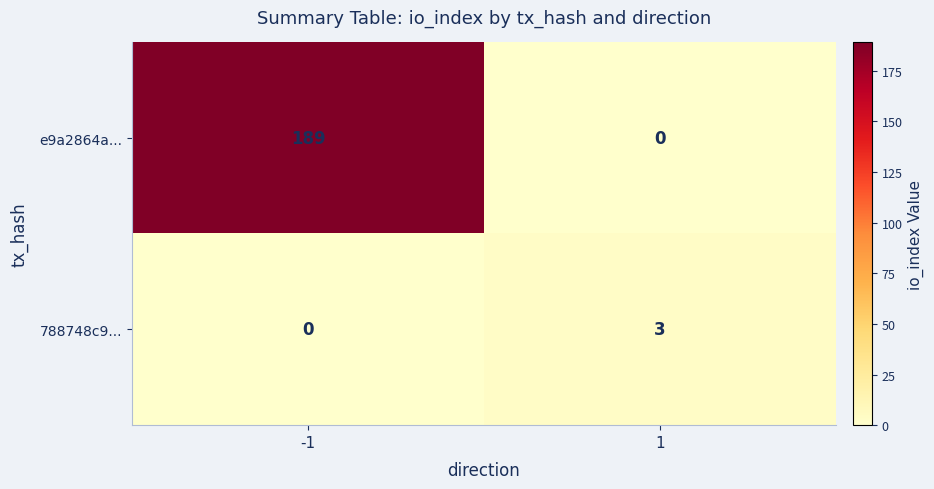

Is it true that 788748c9... equals 0 at -1?

True